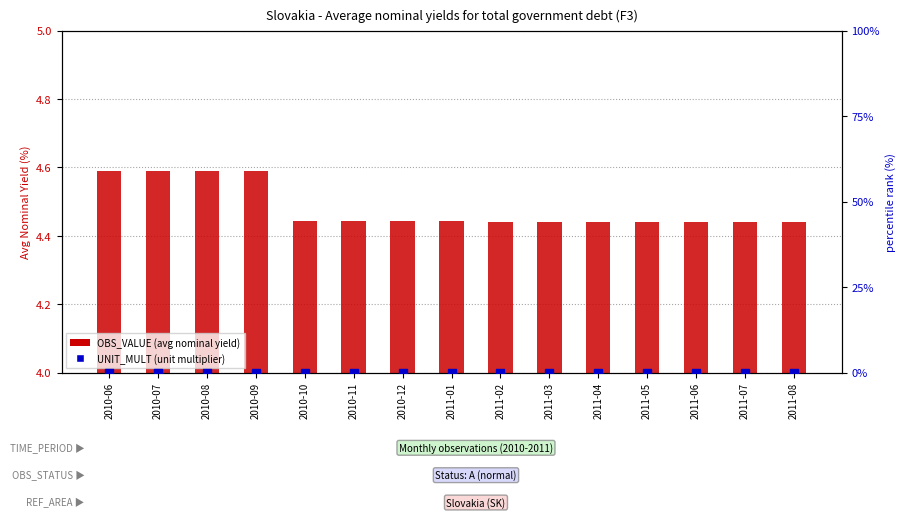

Which series has the widest spread of Y values?

OBS_VALUE (avg nominal yield)